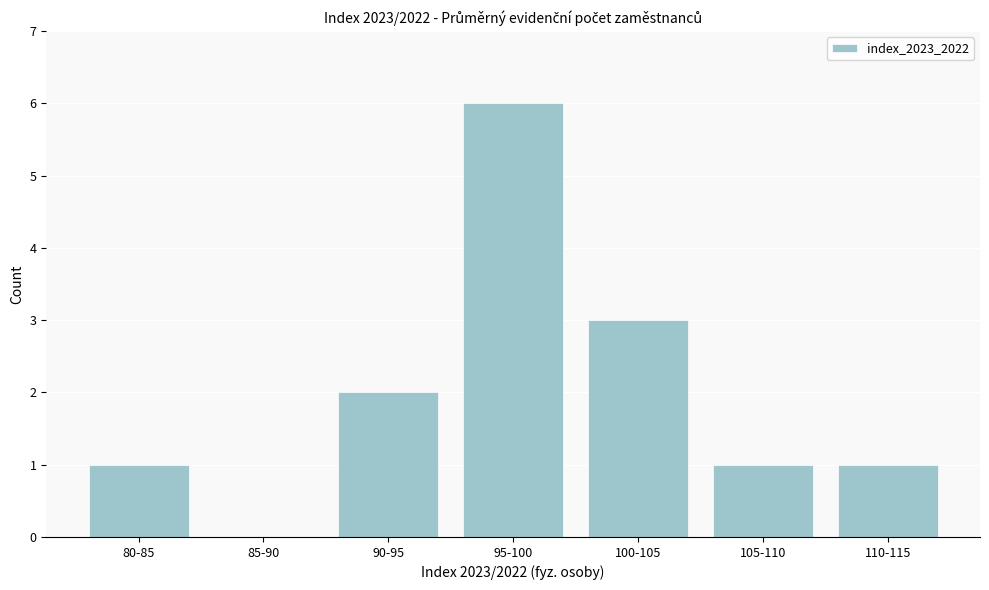

Reading right to left, extract all data points from this chart.

110-115=1	105-110=1	100-105=3	95-100=6	90-95=2	85-90=0	80-85=1